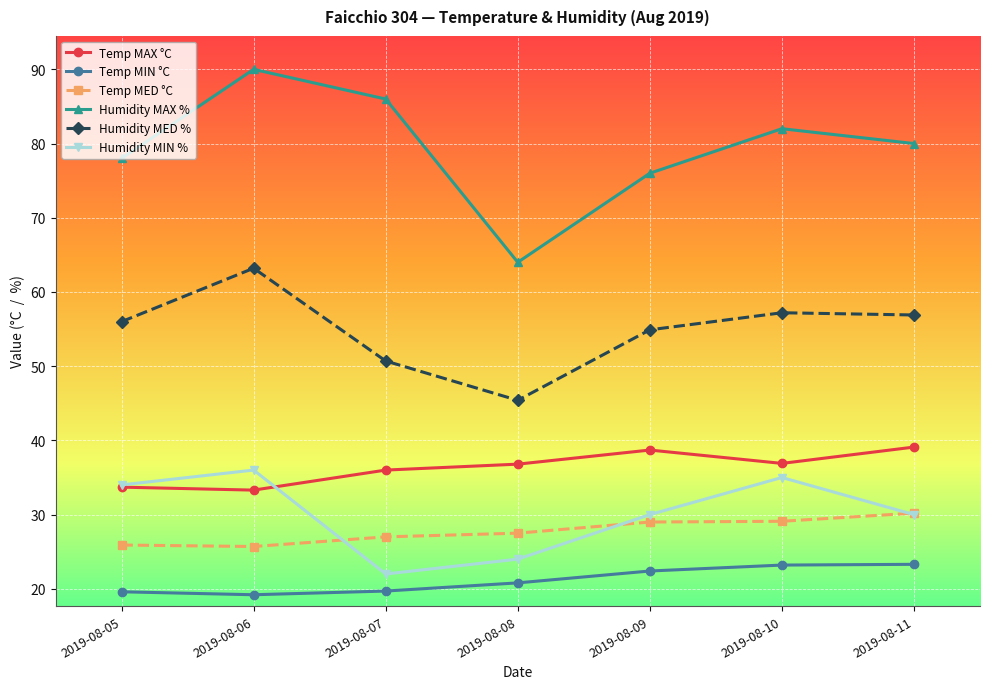

How many data points in Humidity MAX % are less than 80?

3